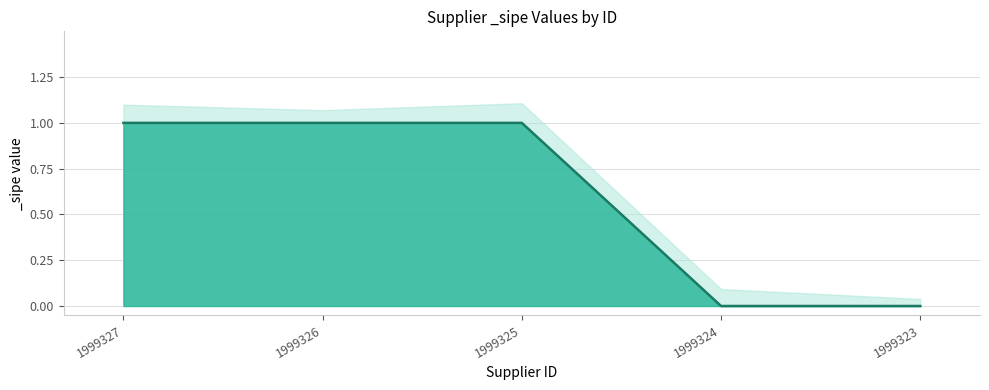

Is it true that the value at 1999323 is 0?

True